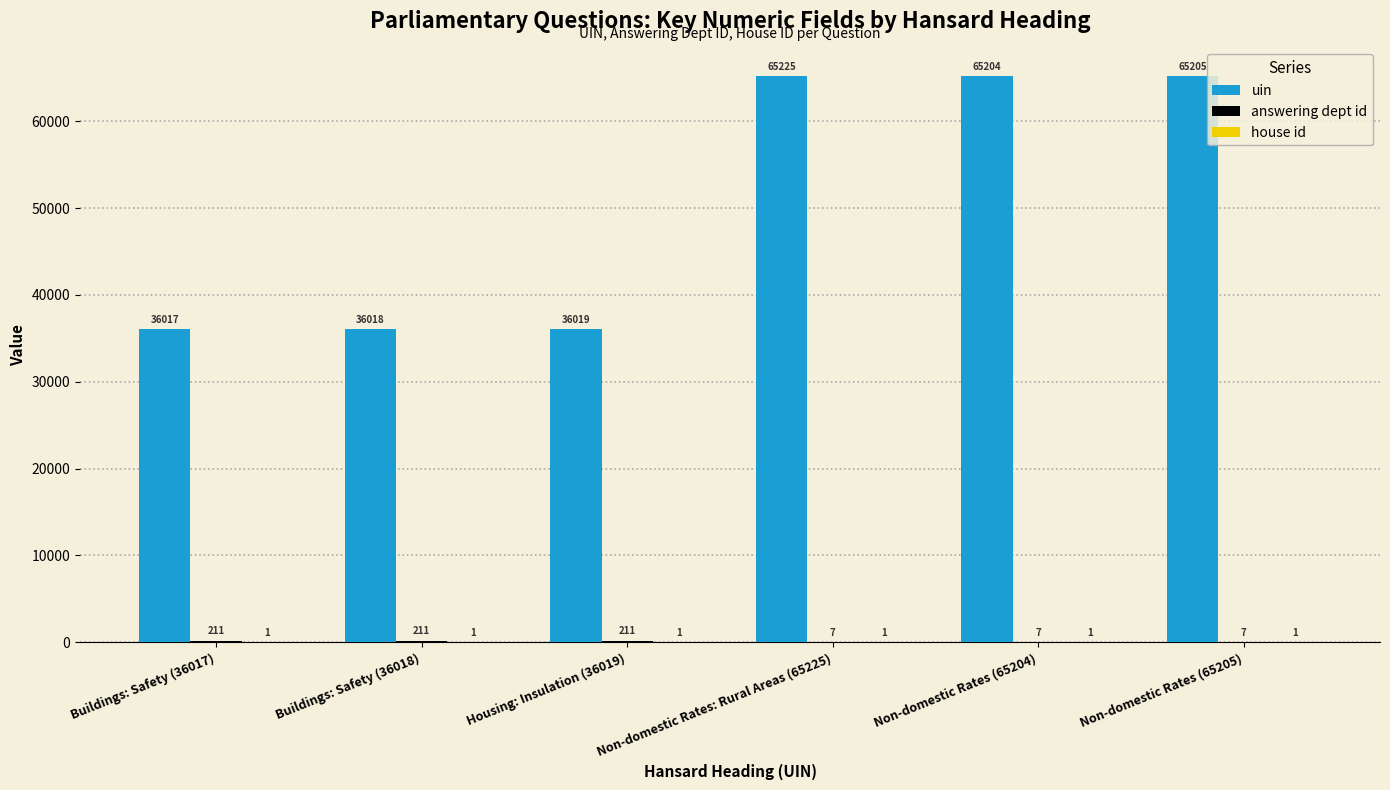

What is the total value across all series at Non-domestic Rates (65204)?

65212